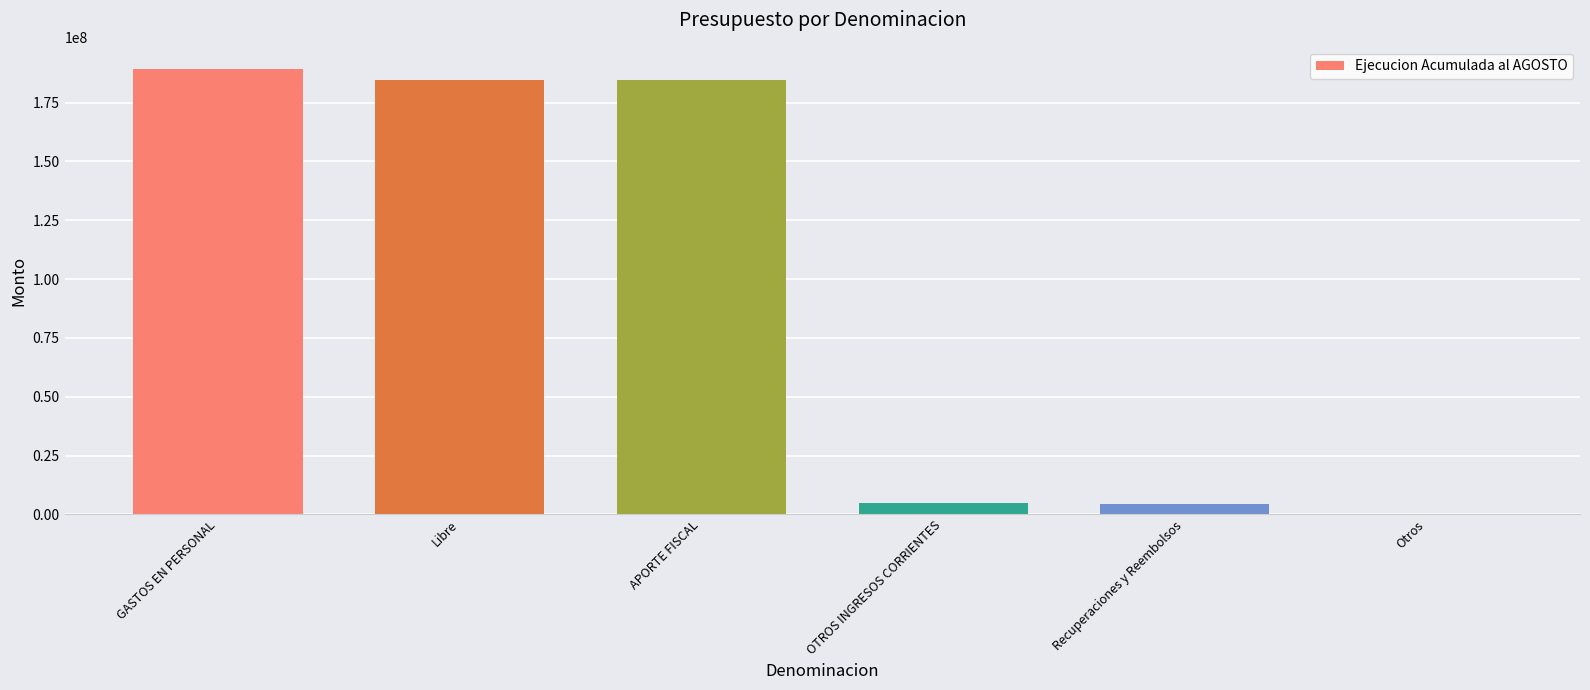

What is the sum of all values?

567437909